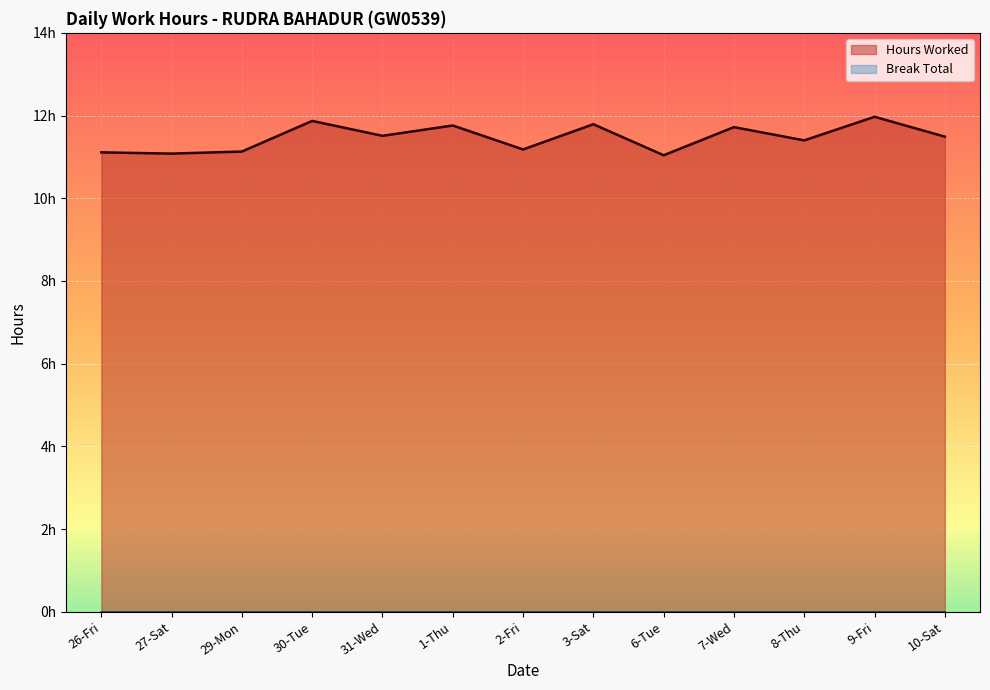

How many interior local valleys (lower than both neighbors) does the data have?

5